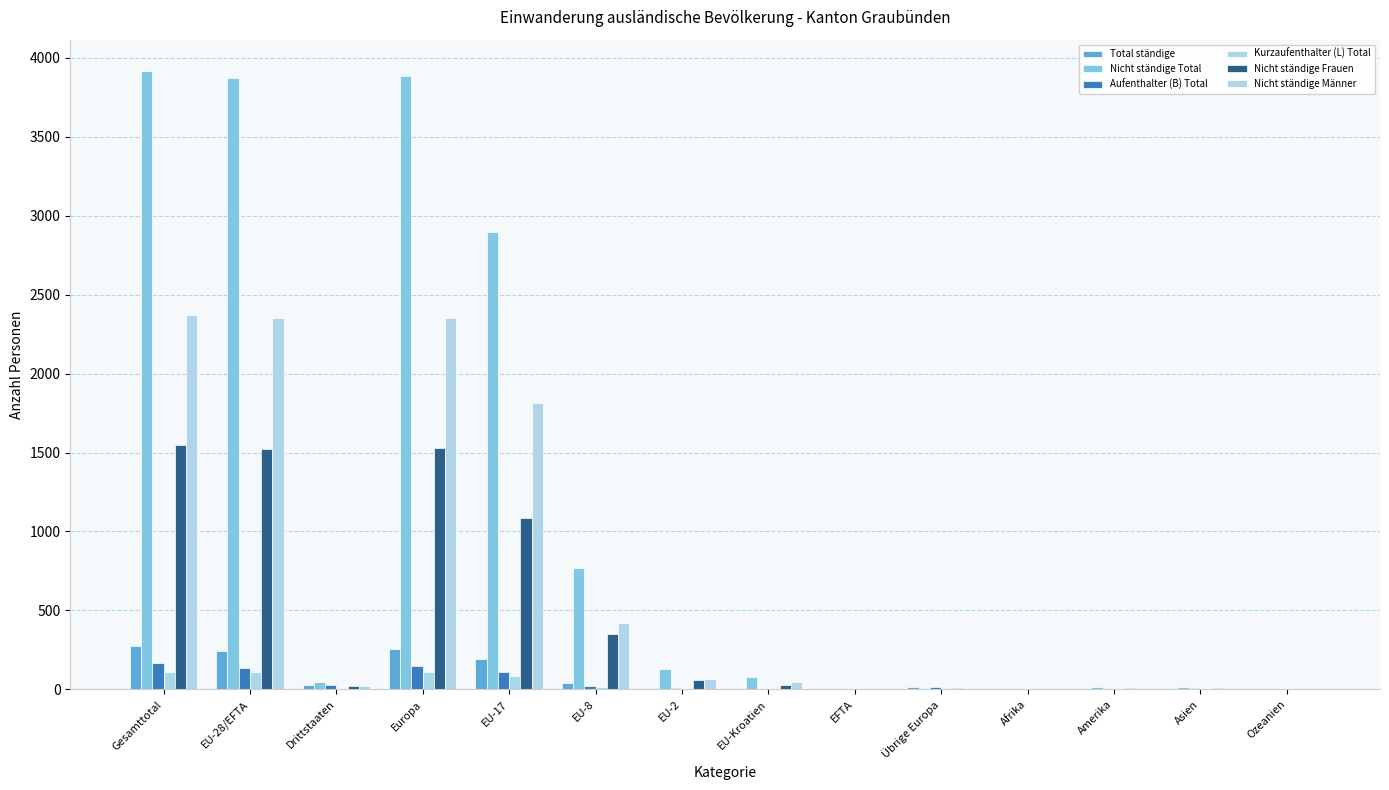

Does the chart contain stacked bars?

No